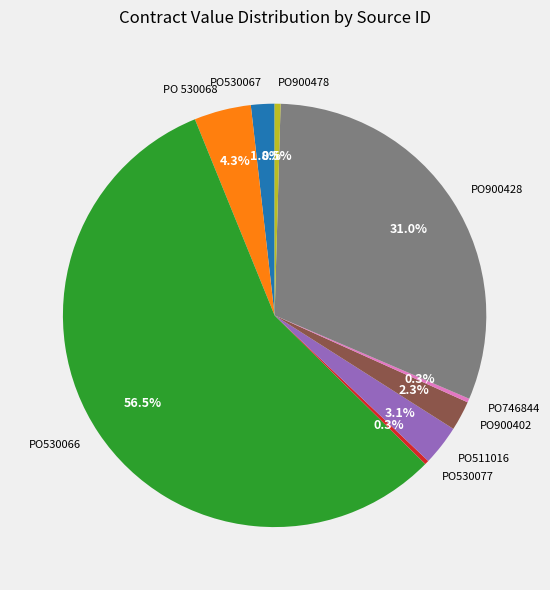

Does PO 530068 represent more than half of the total?

No